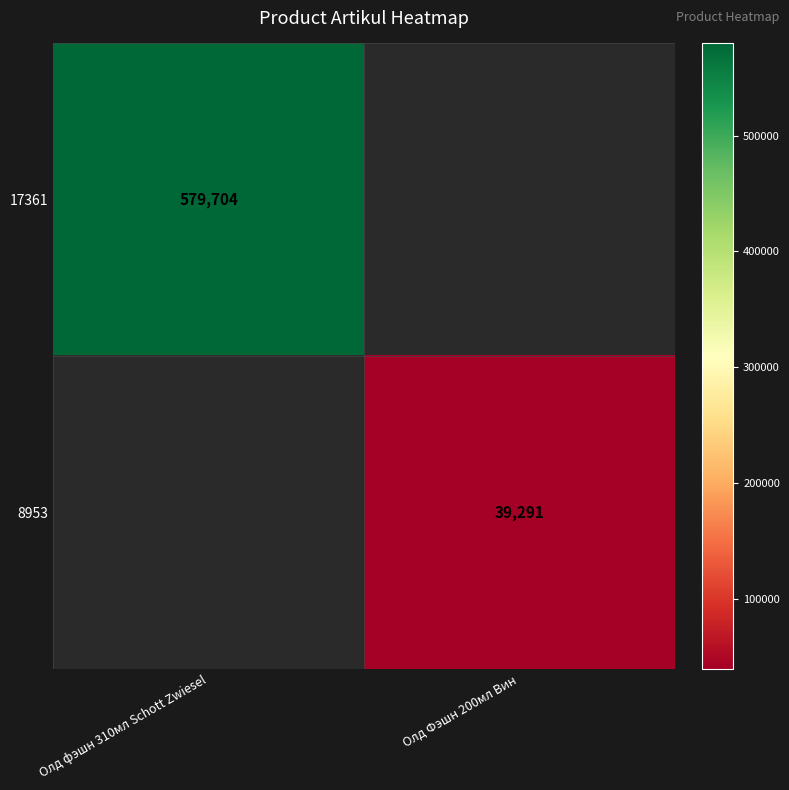

Is it true that 8953 equals 39291 at Олд Фэшн 200мл Вин?

True